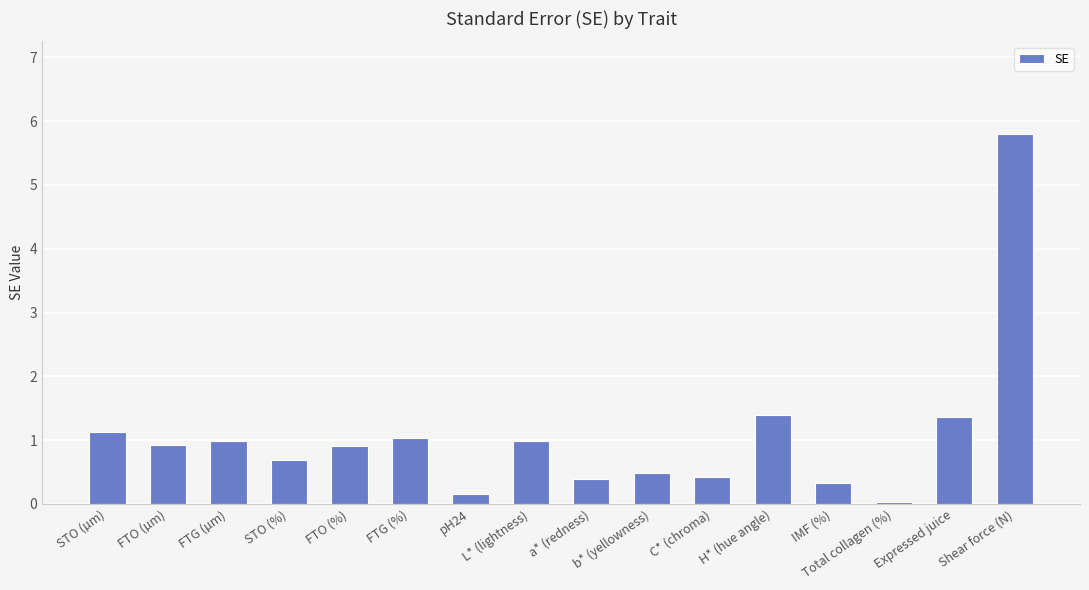

What is the label of the 11th bar from the right?

FTG (%)